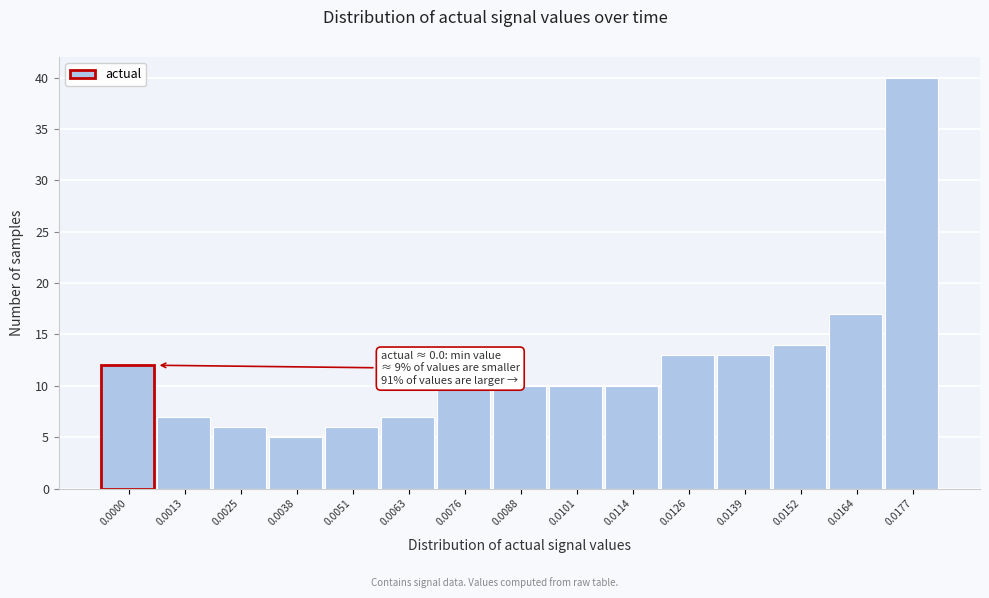

Reading left to right, what are all the values shown in this chart?

0.0000=12	0.0013=7	0.0025=6	0.0038=5	0.0051=6	0.0063=7	0.0076=10	0.0088=10	0.0101=10	0.0114=10	0.0126=13	0.0139=13	0.0152=14	0.0164=17	0.0177=40